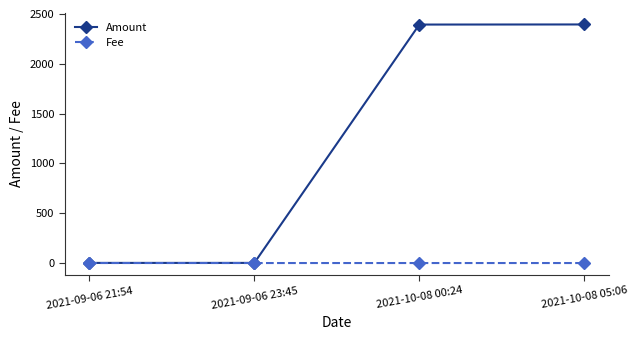

What position from the right is 2021-10-08 00:24?

2